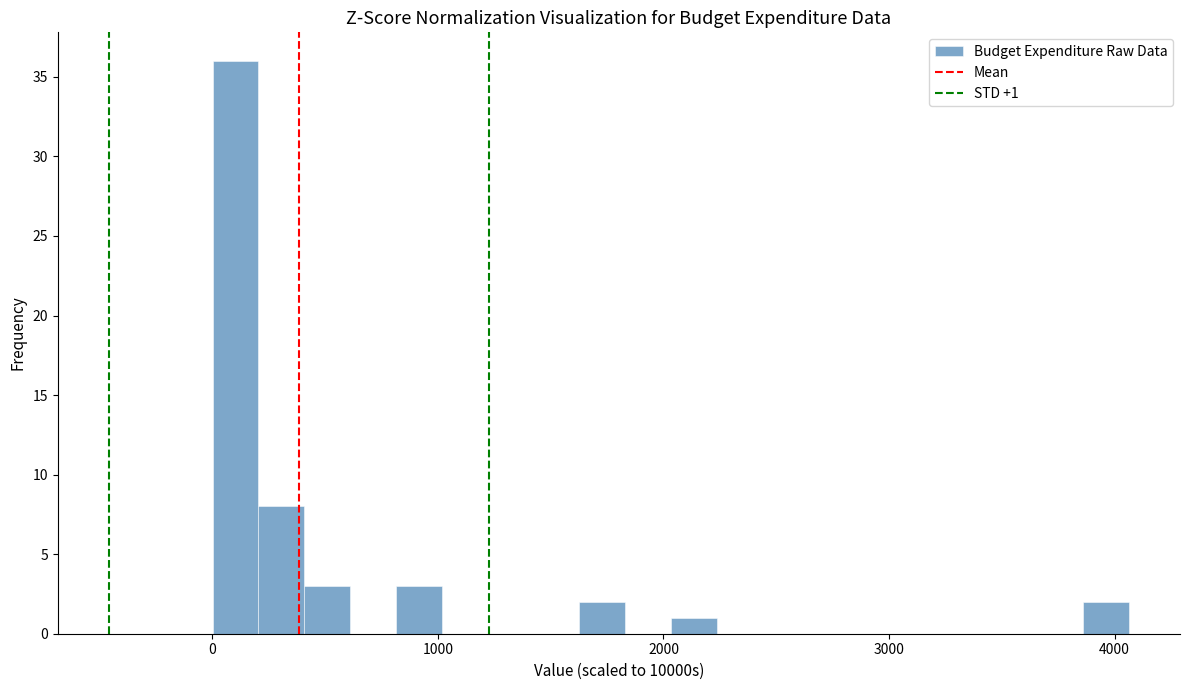

Around what value on the x-axis is the tallest bar? Give the approximate position of its centre, as read against the axis.

100